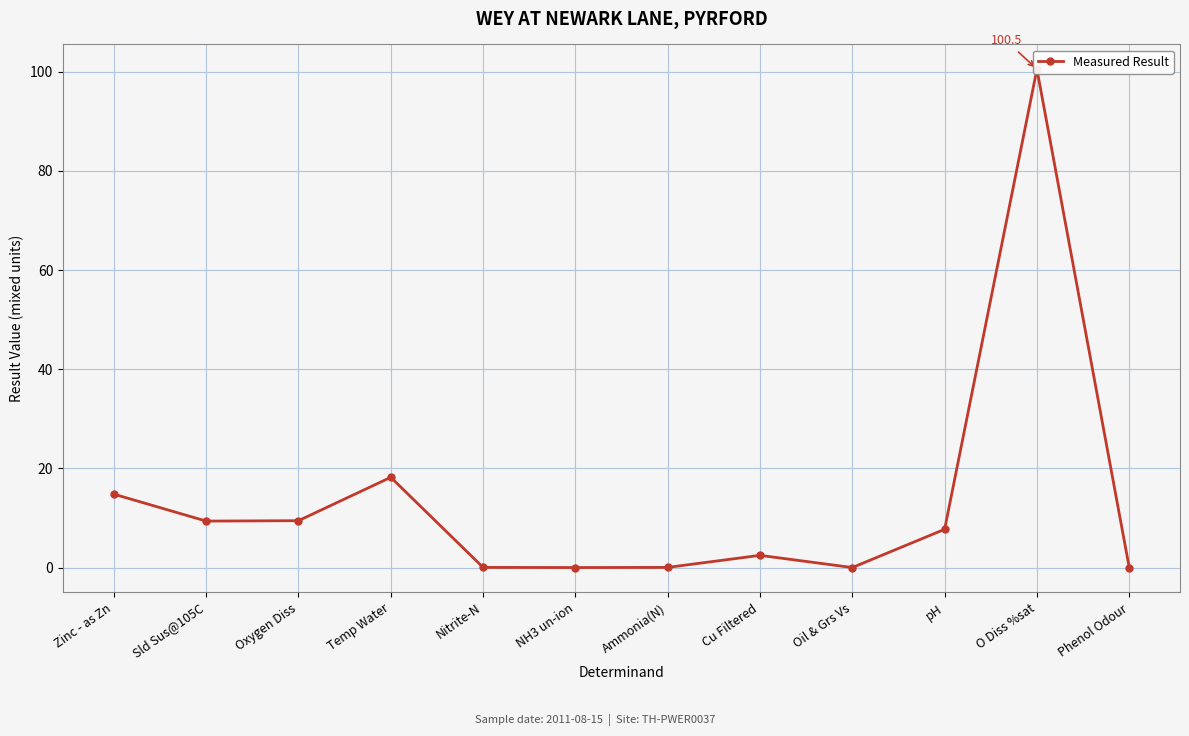

True or false: the data shows 0.0 at Phenol Odour.

True